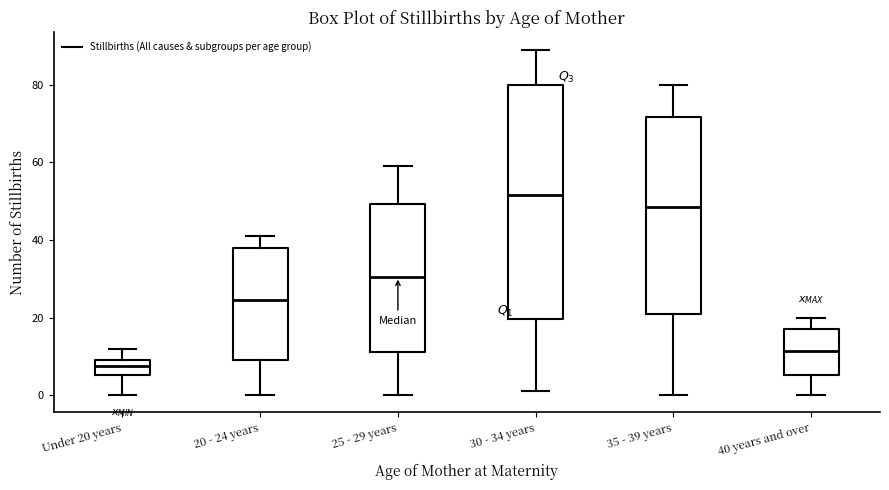

Which box is the tallest, from its lower edge to its upper edge?

30 - 34 years